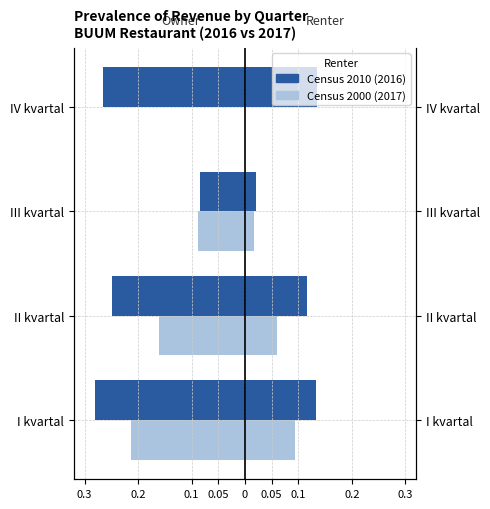

Rank the series at IV kvartal from highest to lowest value.

Census 2000, Census 2010